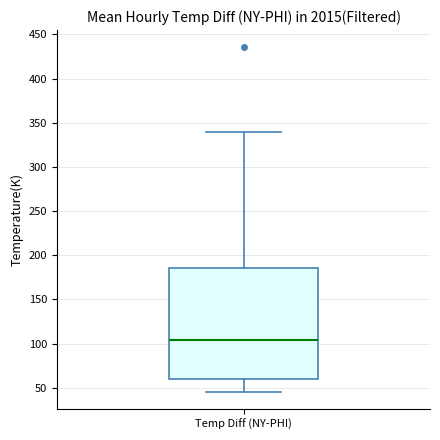

Transcribe this box plot: give where the median line is, the range the box spans, and where the two whiskers end, as read against the y-axis. The values are not printed on the chart, so give them approximately, as read against the axis.

median 105, box 60 to 185, whiskers 45 to 340